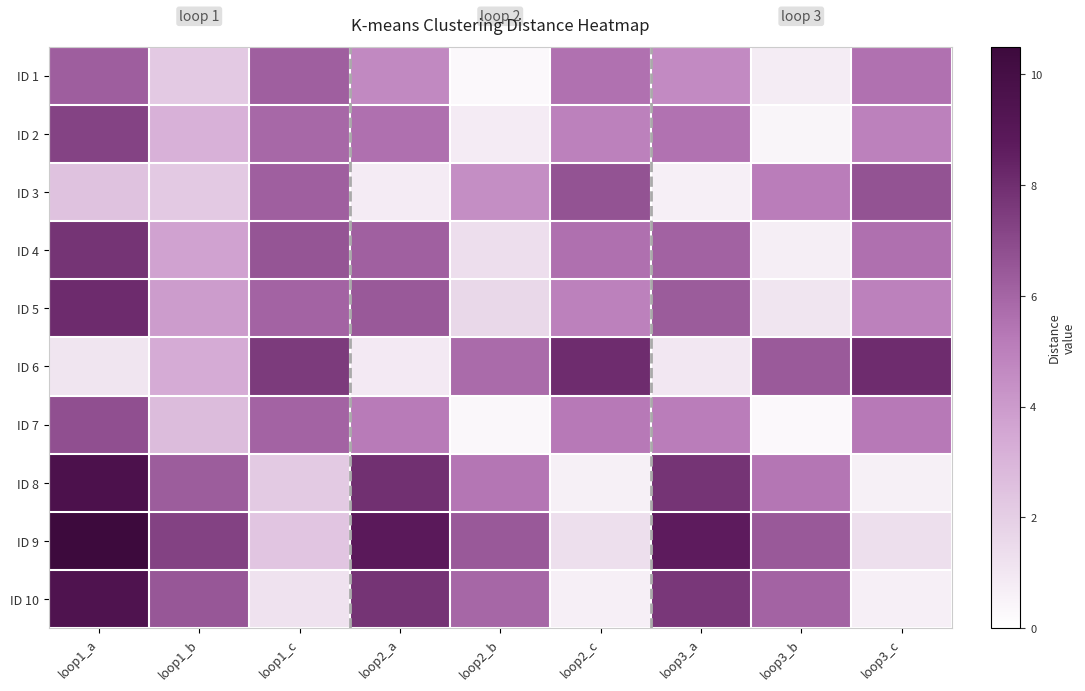

What is the difference between the highest and lowest values at loop2_b?

6.1